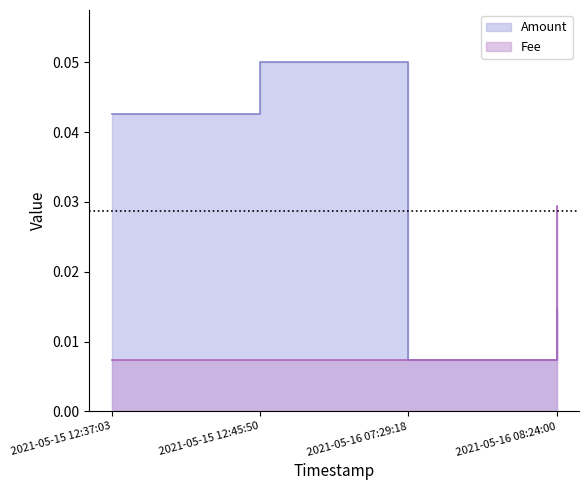

Which has a higher value, 2021-05-15 12:37:03 or 2021-05-16 08:24:00?

2021-05-15 12:37:03